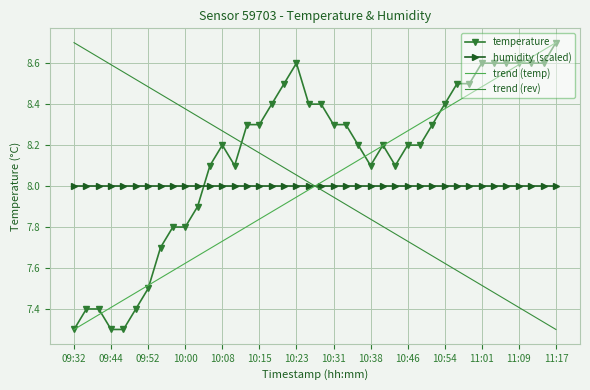

What is the label of the 35th point from the left?

11:04